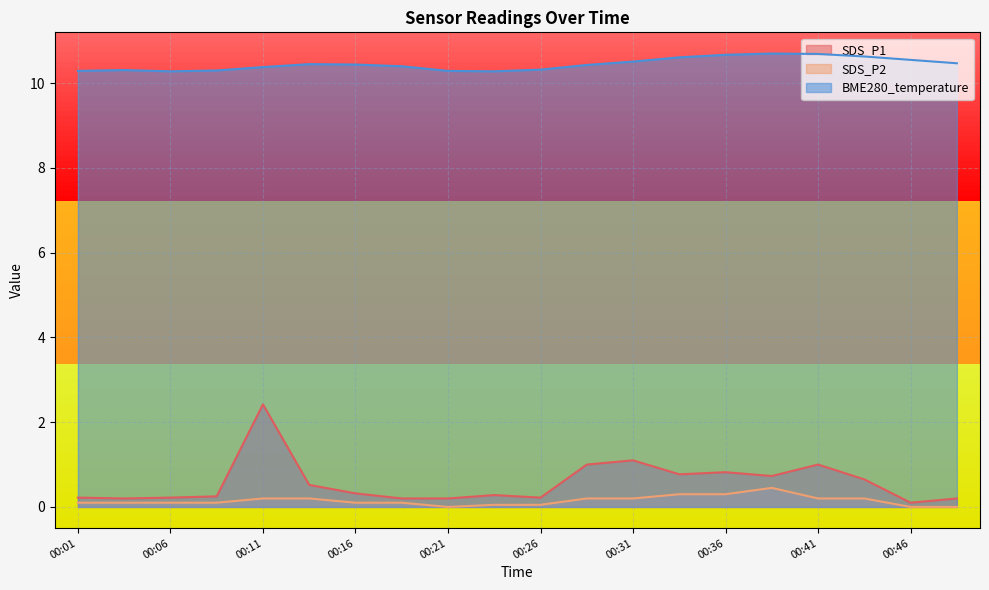

Rank the series by their maximum value, from lowest to highest.

SDS_P2, SDS_P1, BME280_temperature